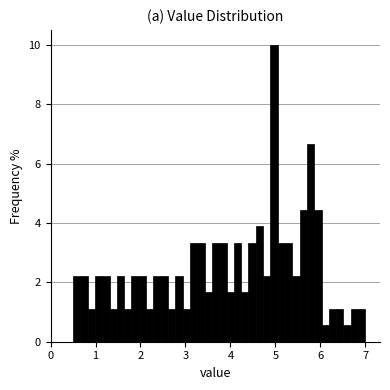

Around what value on the x-axis is the tallest bar? Give the approximate position of its centre, as read against the axis.

5.0